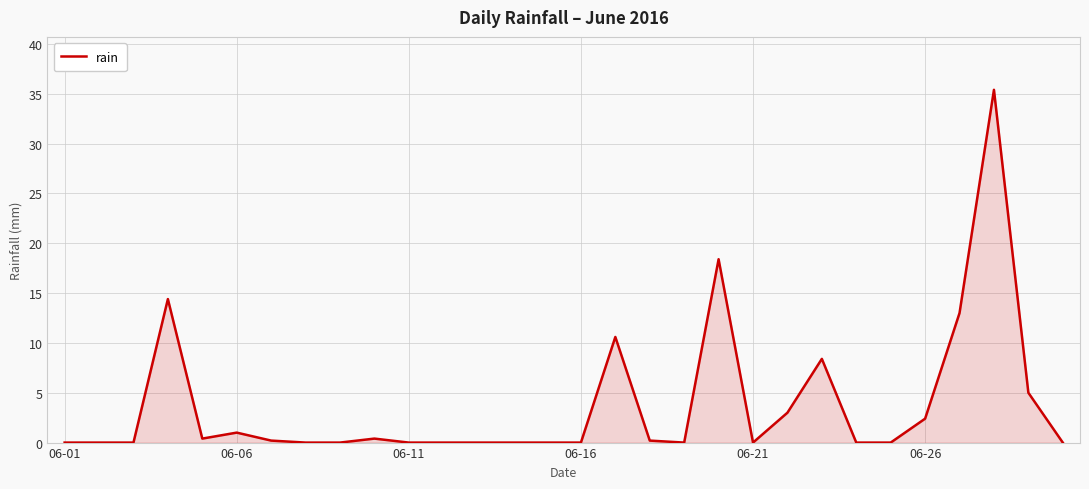

What is the greatest value displayed?

35.4